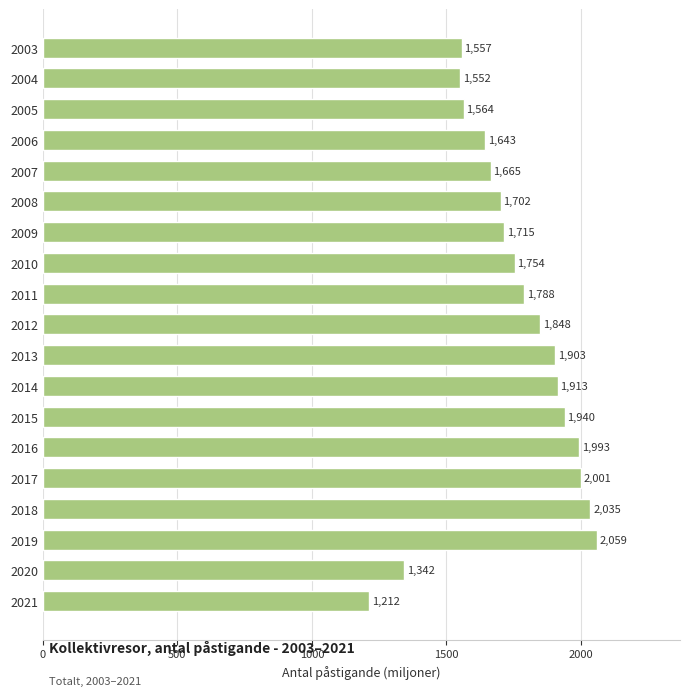

At which label is the value closest to 1635?

2006